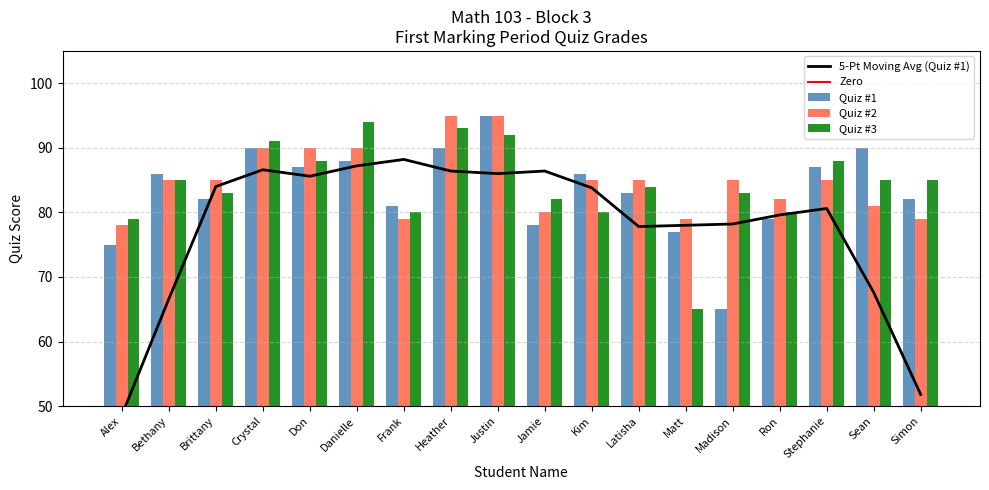

Is it true that Quiz #3 equals 37 at Bethany?

False